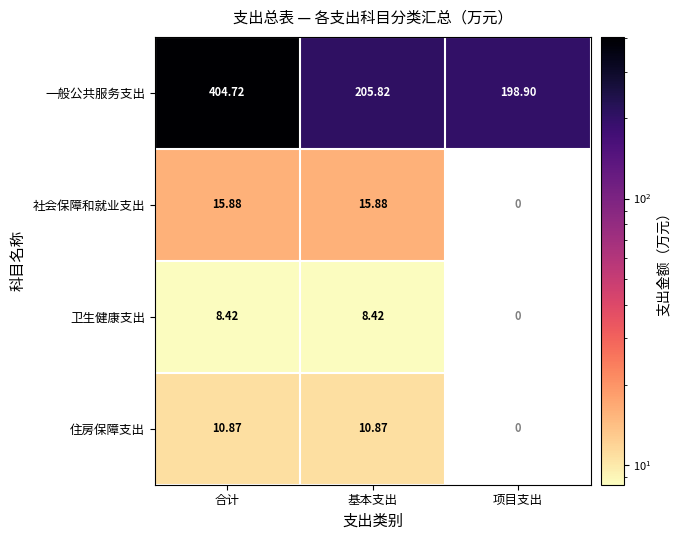

List the labels in order of 一般公共服务支出 value, smallest first.

项目支出, 基本支出, 合计